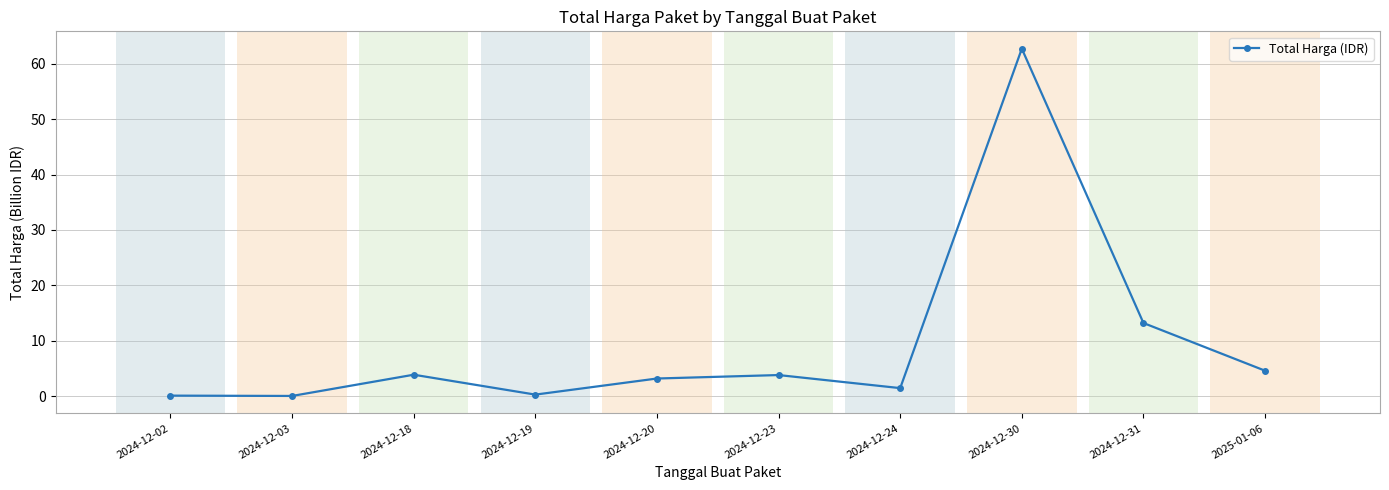

How many interior local peaks (higher than both neighbors) does the data have?

3